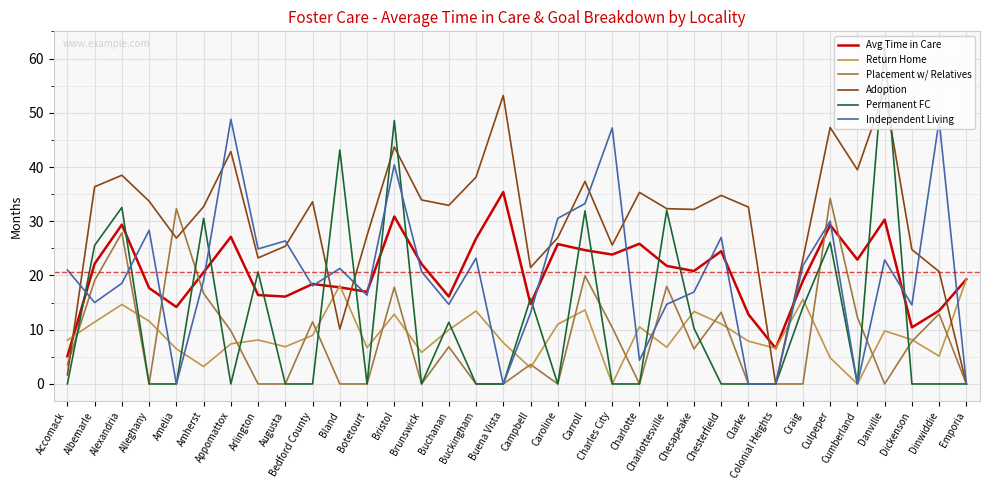

Is it true that Return Home equals 11.6 at Alleghany?

True